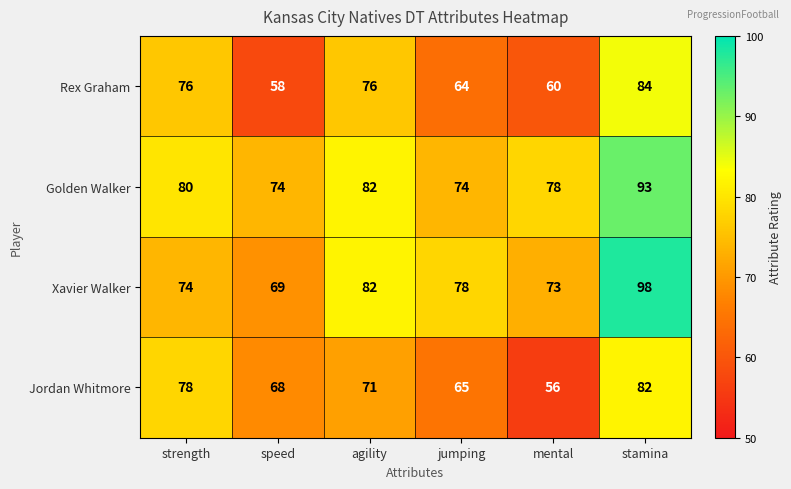

The value of Jordan Whitmore at stamina is 38. True or false?

False